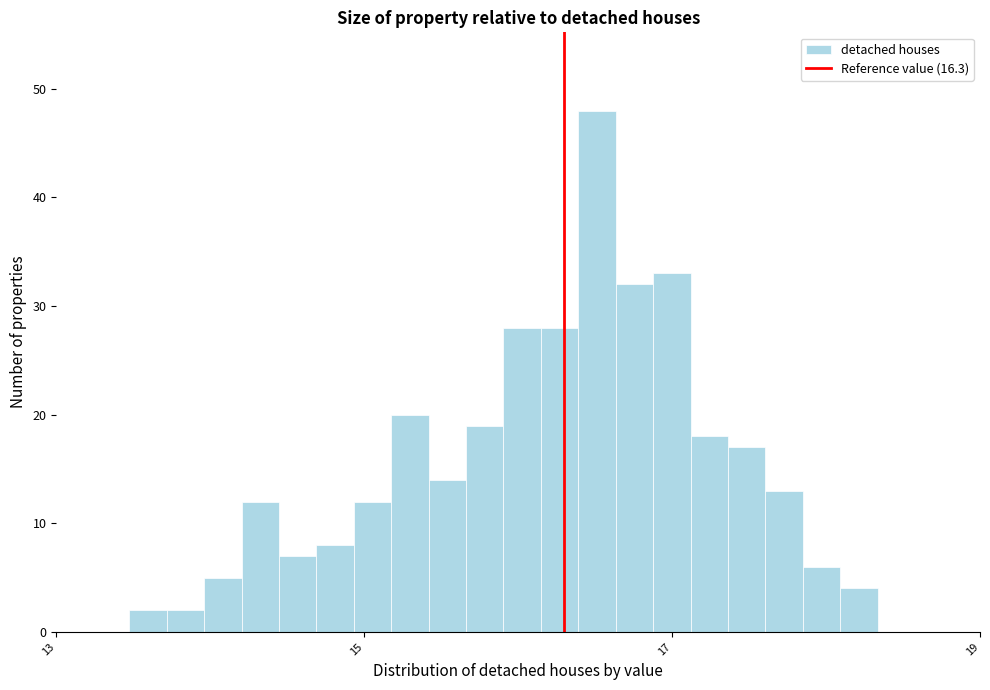

Read against the x-axis, roughly where is the centre of the tallest bar?

16.6